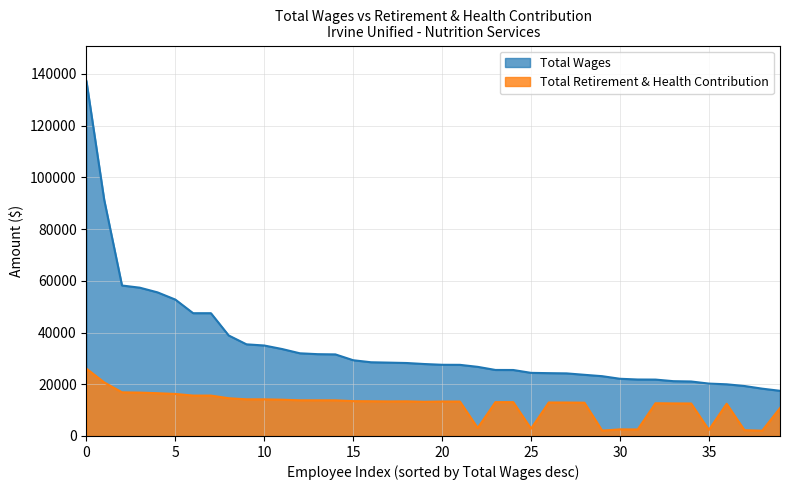

Does the chart have visible grid lines?

Yes